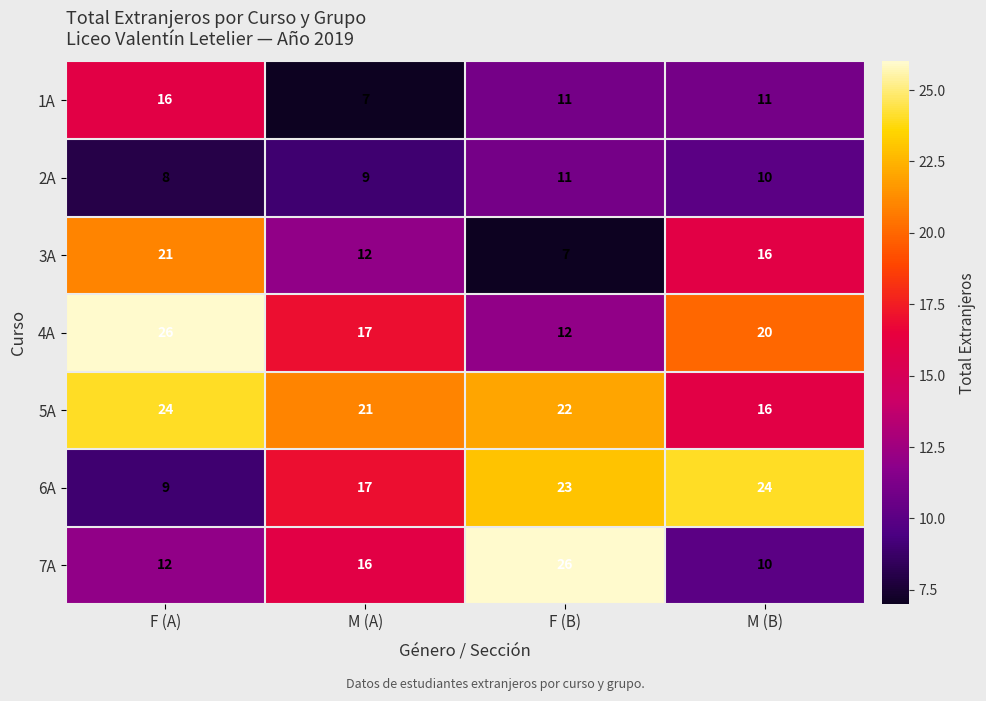

What is the difference between the highest and lowest values at M (A)?

14